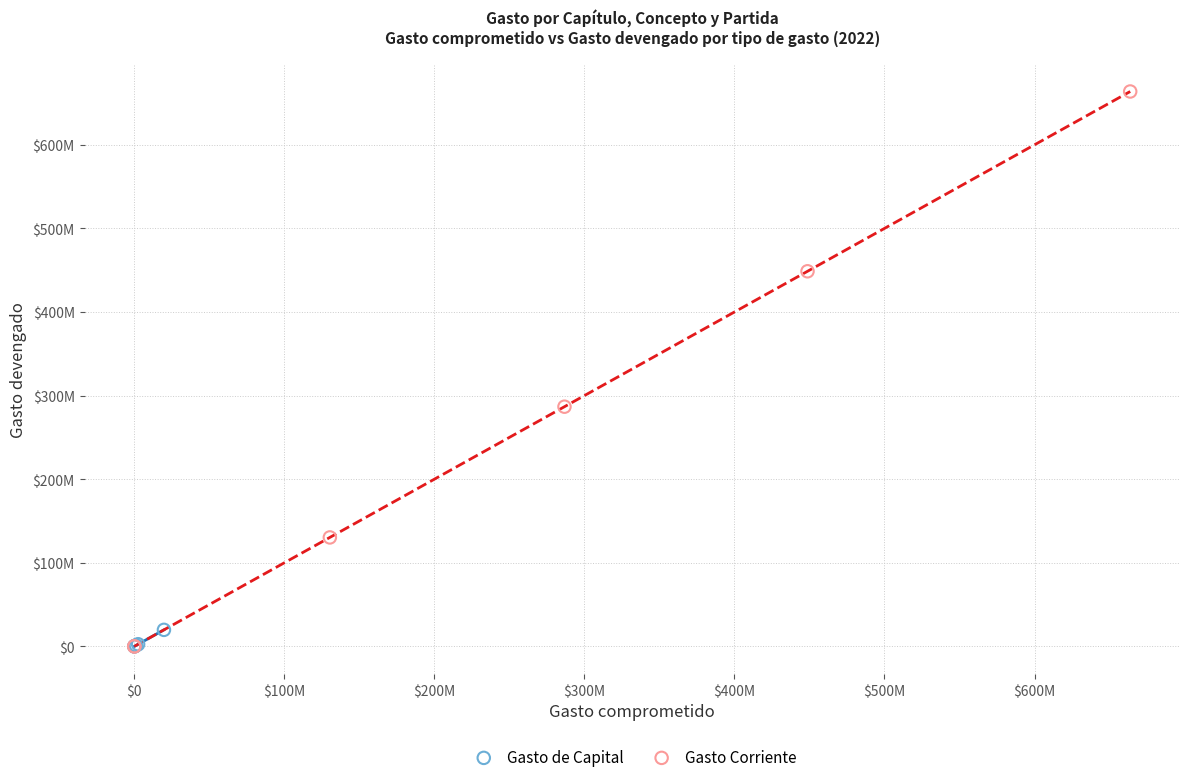

What are all the series names shown in the legend?

Gasto de Capital, Gasto Corriente